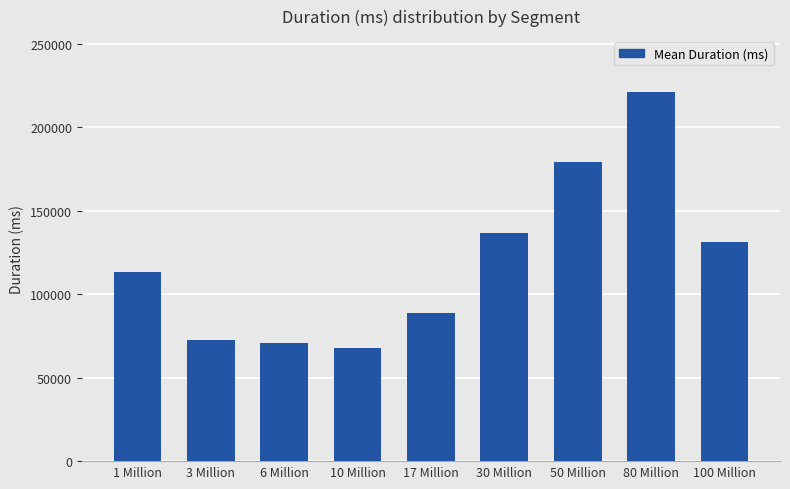

Are the bars horizontal?

No